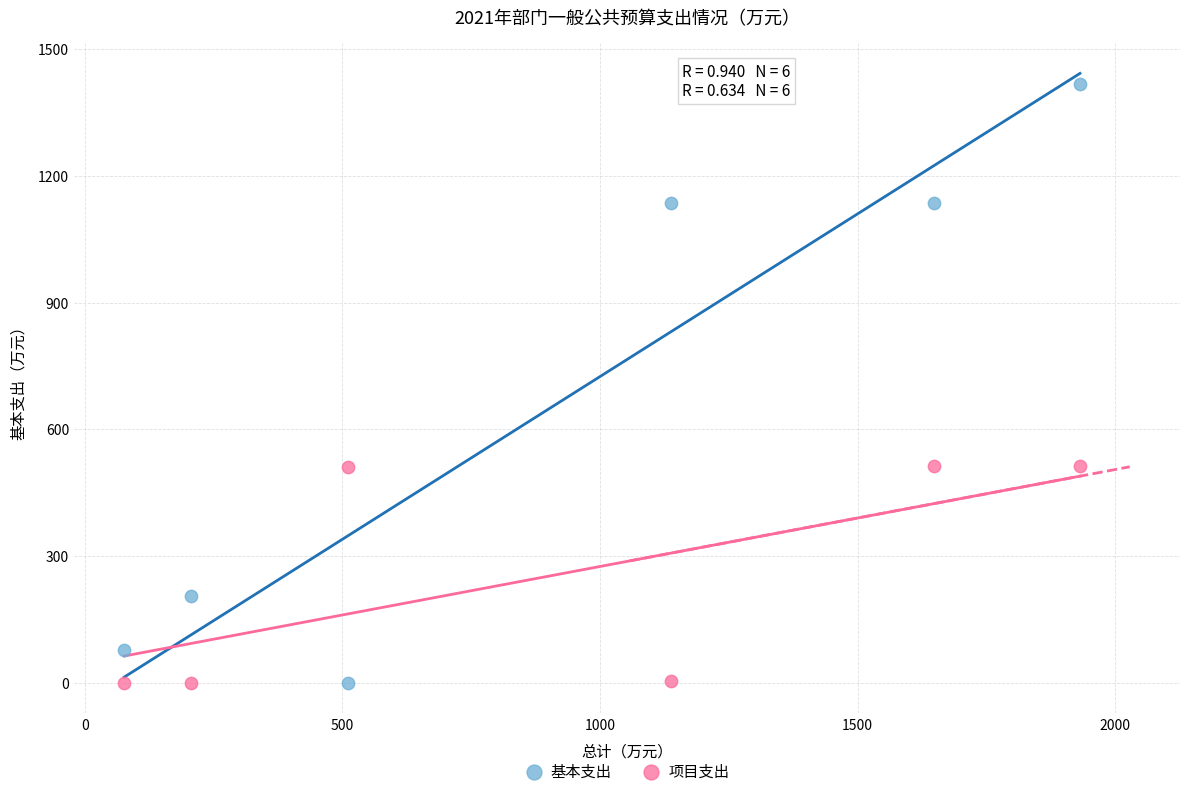

What is the X range (max minus min) for the scatter plot?

1854.8